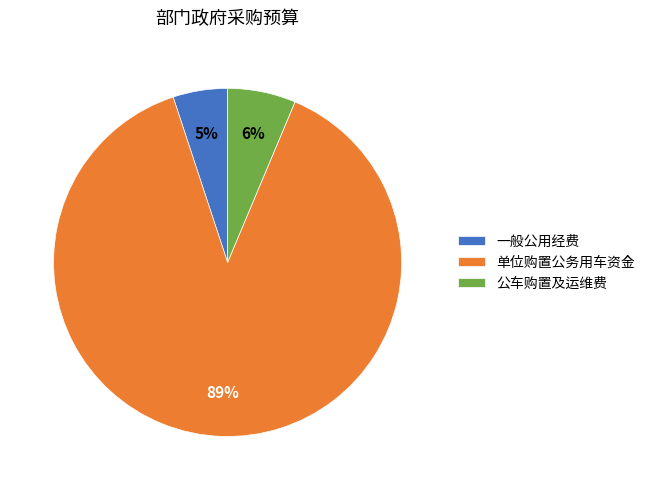

Is the sum of 公车购置及运维费 and 一般公用经费 greater than half?

No